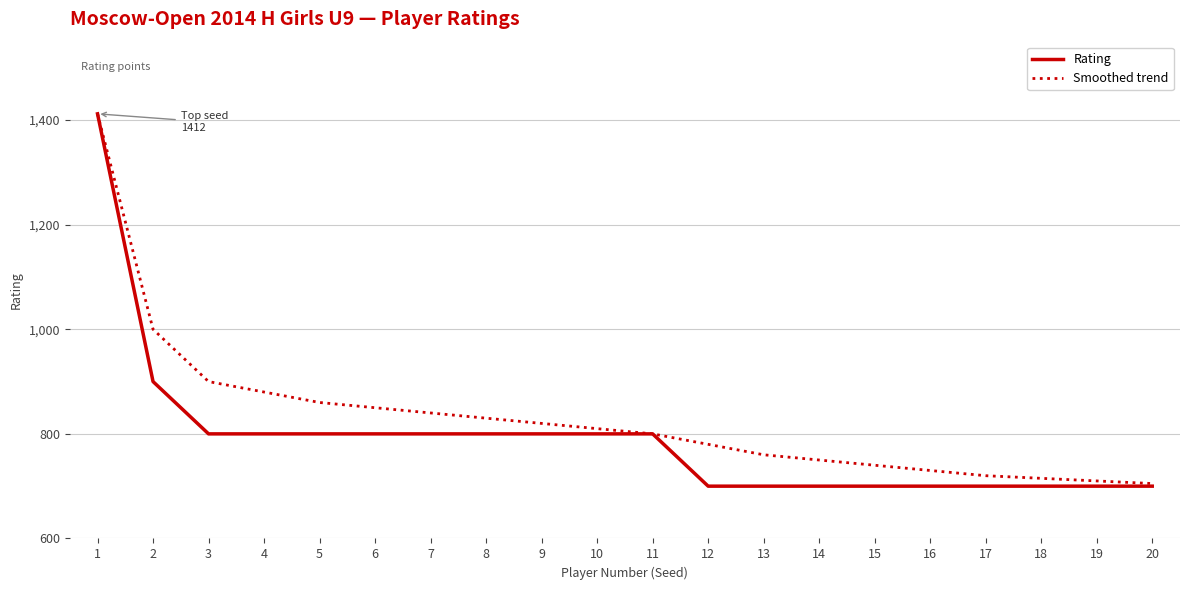

Which series has the largest range (max minus min)?

Rating